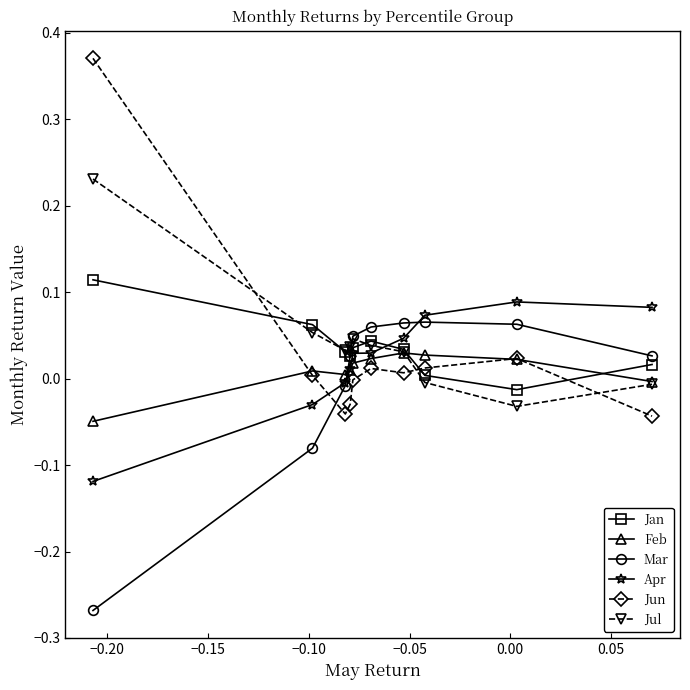

How many values in the Apr series exceed 0?

7